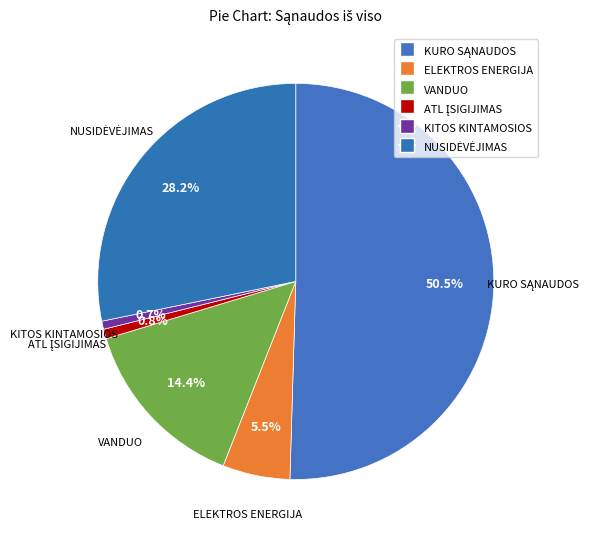

Does KITOS KINTAMOSIOS represent more than half of the total?

No